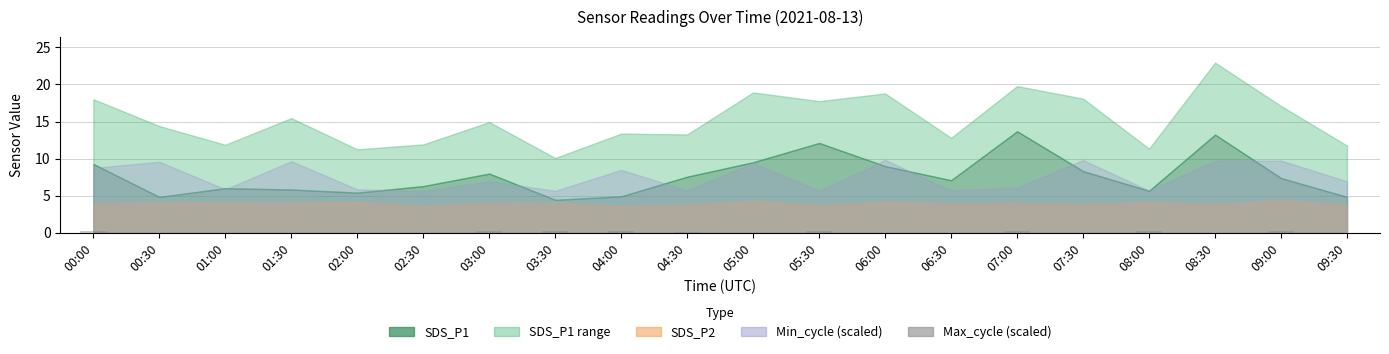

What is the sum of all values?

1.4